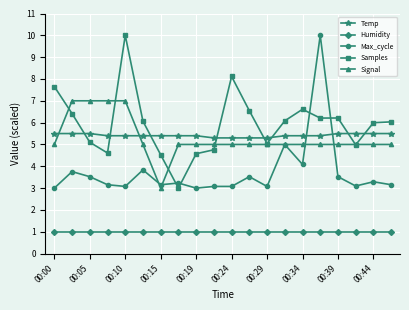

What is the sum of all Signal values?

106.0